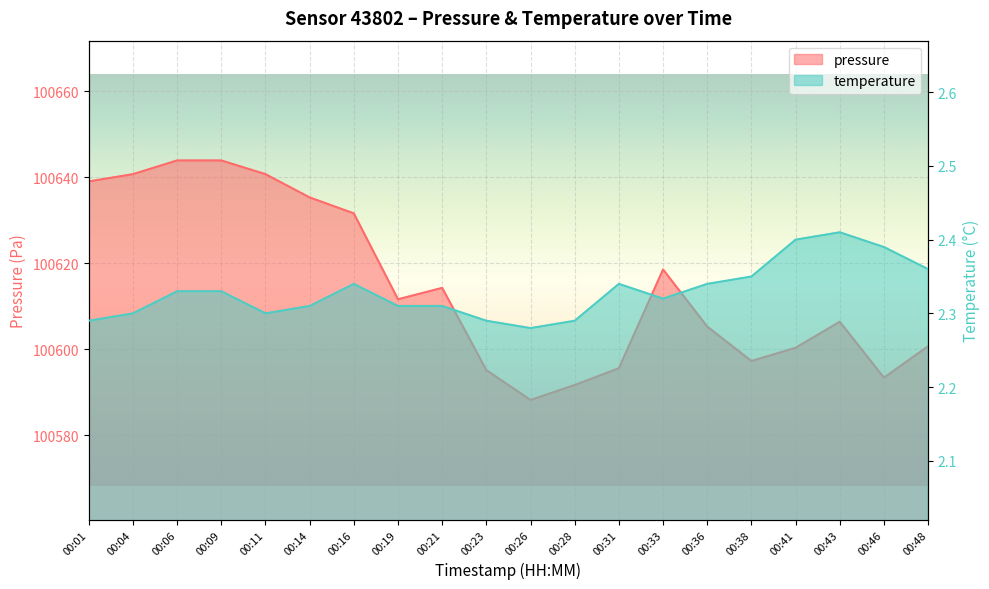

Does the chart display data point markers on the line(s)?

No